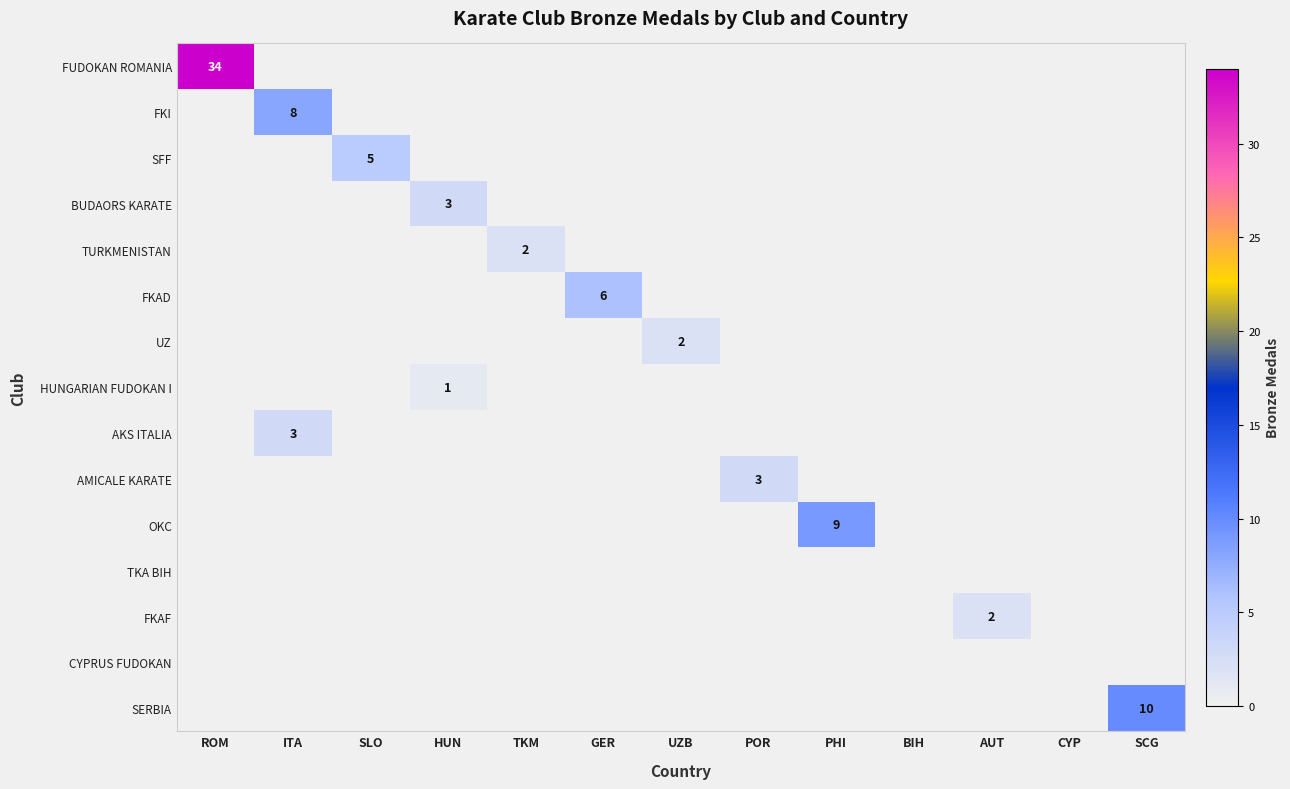

Is the value of FKAD at ROM greater than the value of CYPRUS FUDOKAN at BIH?

No